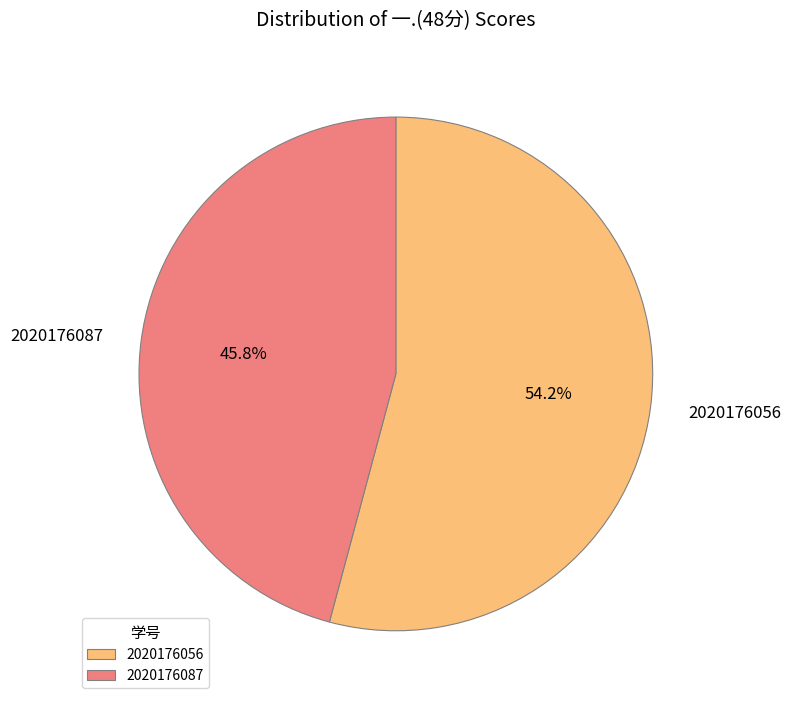

What is the largest slice in the pie chart?

2020176056